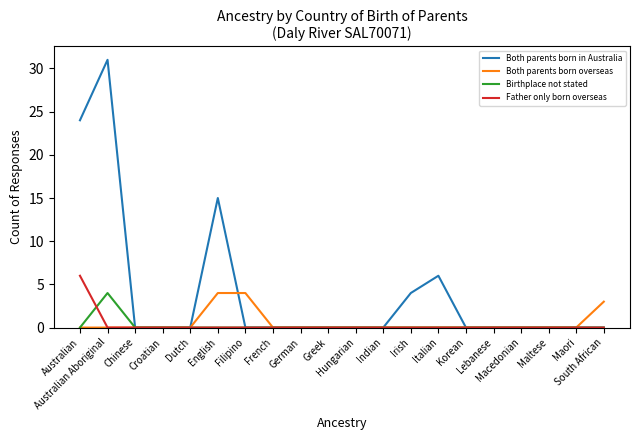

Which series has the largest total across all categories?

Both parents born in Australia